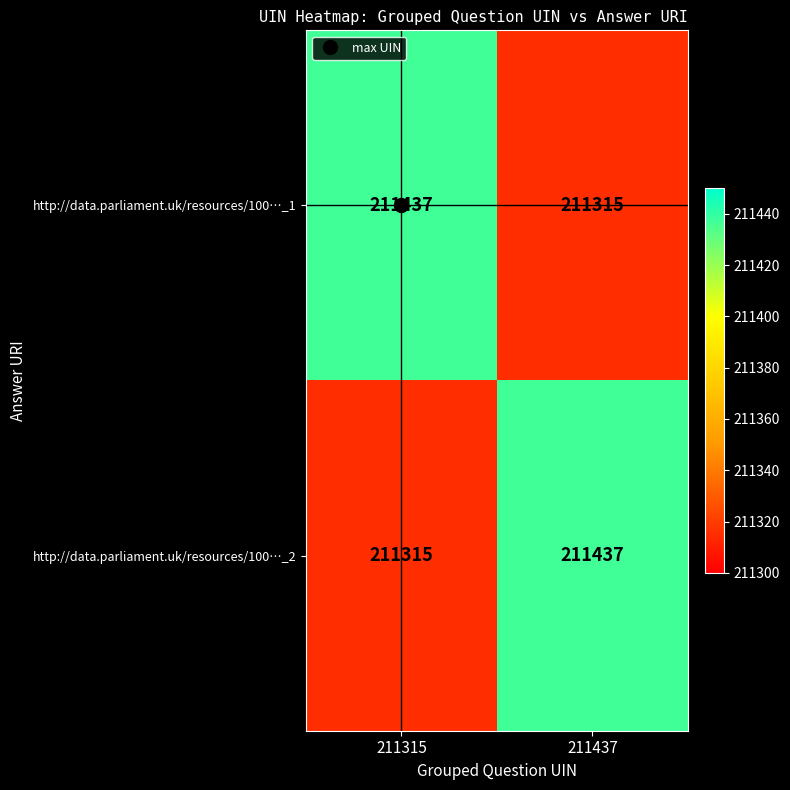

What is the difference between the highest and lowest values at 211315?

122